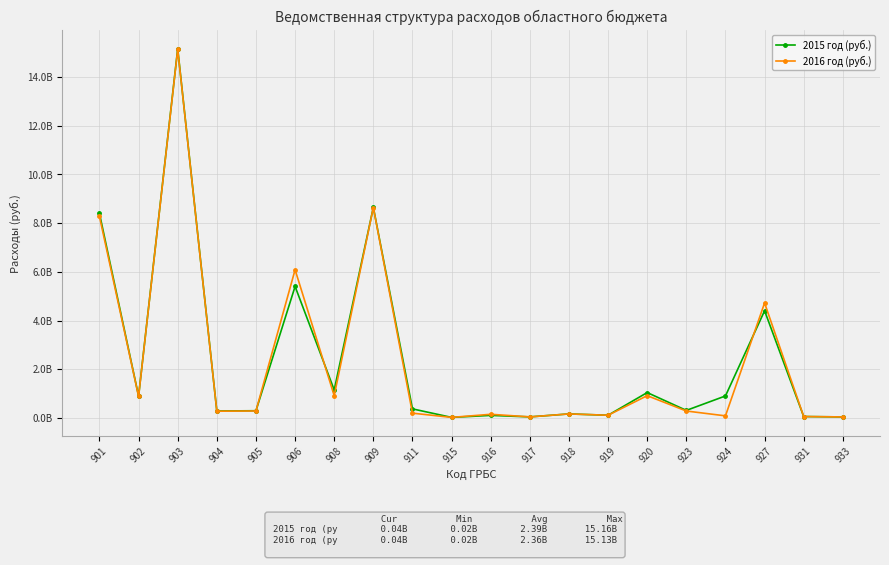

The 2016 год (руб.) series shows 915401305 at 908. True or false?

True